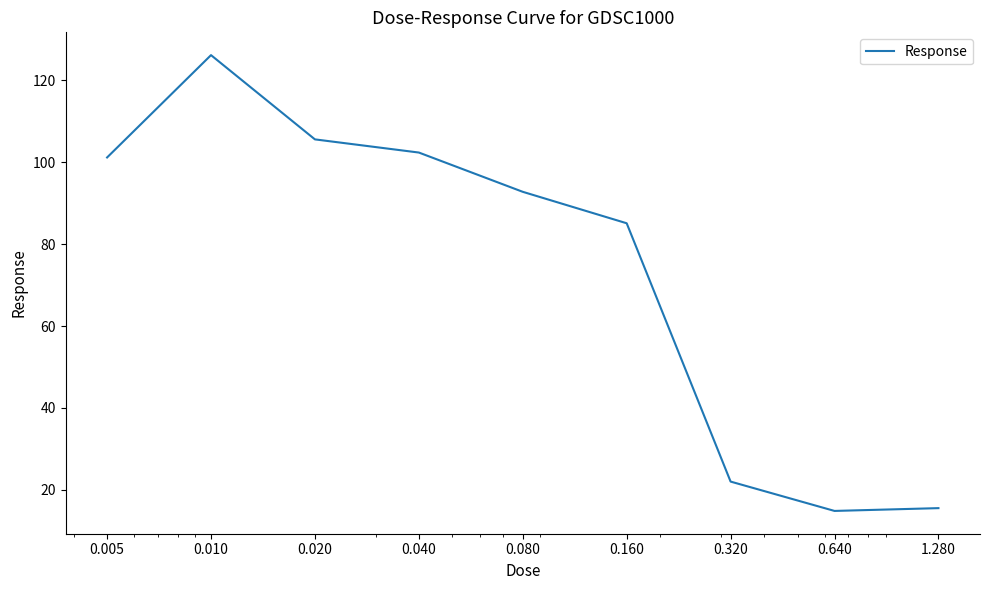

What is the maximum value shown in the chart?

126.1